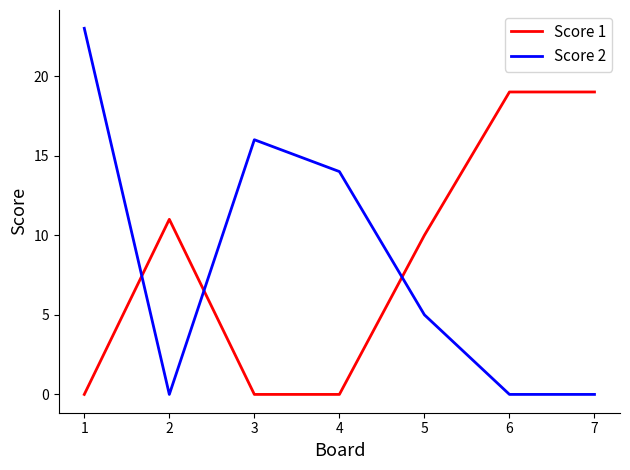

What is the difference between the maximum and minimum values in the Score 1 series?

19